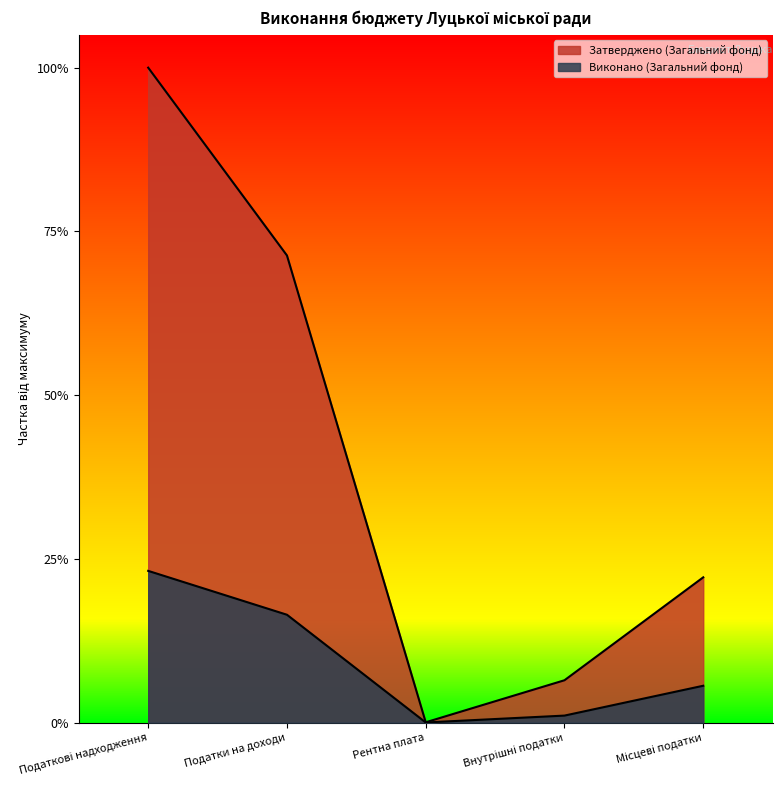

Which series has the widest spread of values?

Затверджено (Загальний фонд)